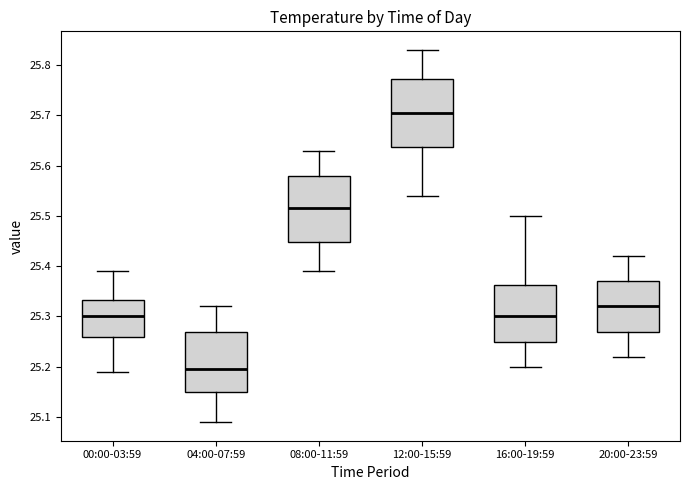

Reading left to right, read every box against the y-axis: the position of its median line, the range the box covers, and the ends of its whiskers. The values are not printed on the chart, so give them approximately, as read against the axis.

00:00-03:59: median 25.30, box 25.26 to 25.33, whiskers 25.19 to 25.39
04:00-07:59: median 25.20, box 25.15 to 25.27, whiskers 25.09 to 25.32
08:00-11:59: median 25.52, box 25.45 to 25.58, whiskers 25.39 to 25.63
12:00-15:59: median 25.71, box 25.64 to 25.77, whiskers 25.54 to 25.83
16:00-19:59: median 25.30, box 25.25 to 25.36, whiskers 25.20 to 25.50
20:00-23:59: median 25.32, box 25.27 to 25.37, whiskers 25.22 to 25.42